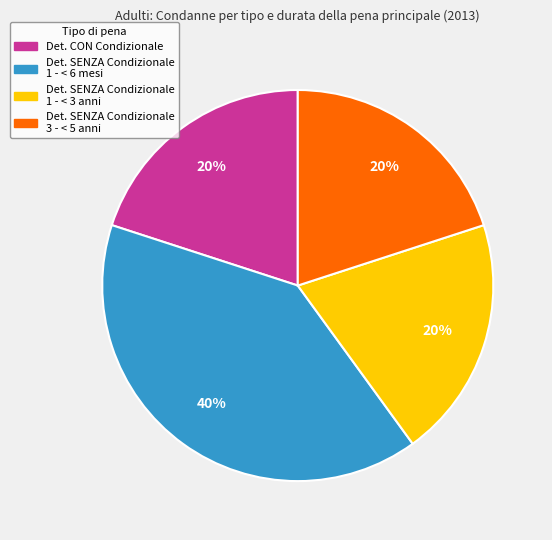

Does any single category account for the majority?

No